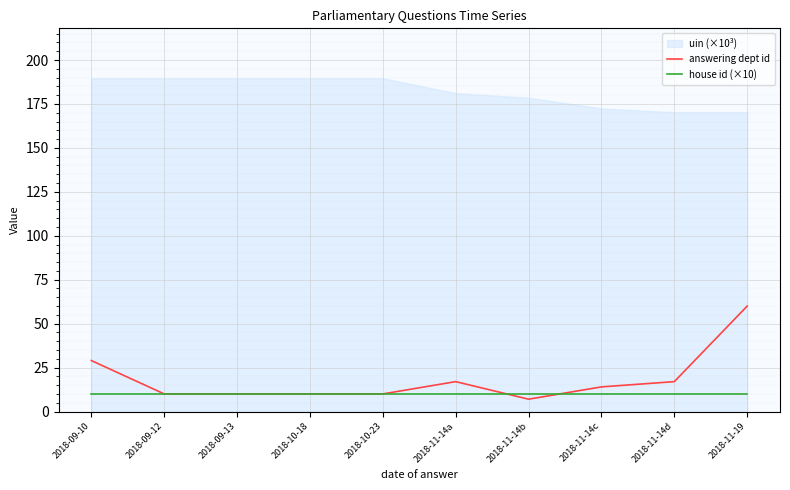

Is the value of answering dept id at 2018-09-10 greater than the value of house id (×10) at 2018-11-14d?

Yes